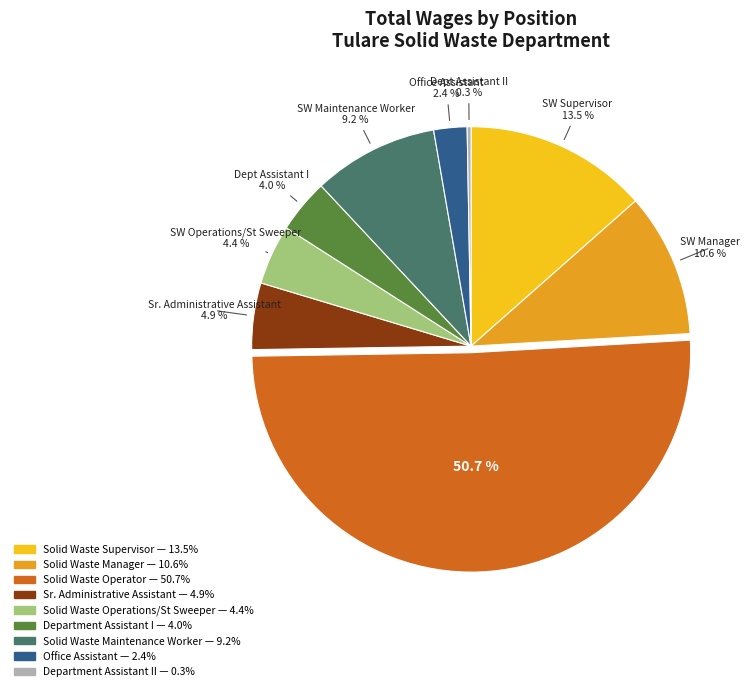

Rank the categories by value from highest to lowest.

Solid Waste Operator, Solid Waste Supervisor, Solid Waste Manager, Solid Waste Maintenance Worker, Sr. Administrative Assistant, Solid Waste Operations/St Sweeper, Department Assistant I, Office Assistant, Department Assistant II